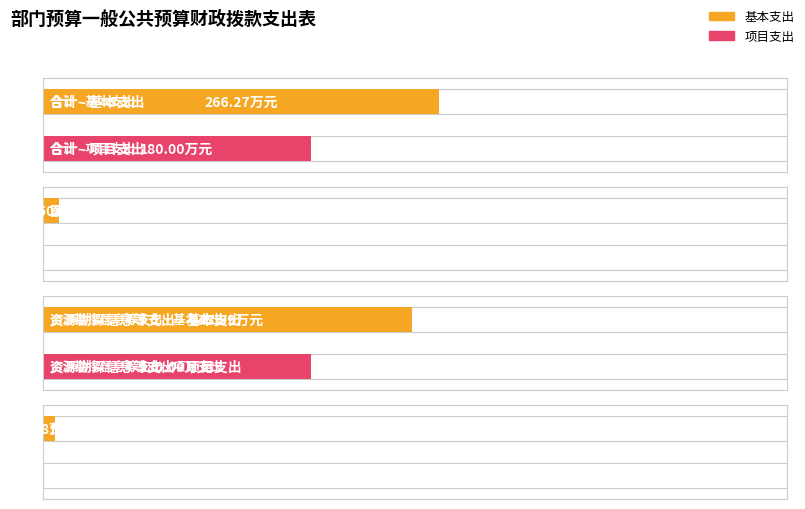

What is the difference between the second highest and second lowest values in the 基本支出 series?

237.5